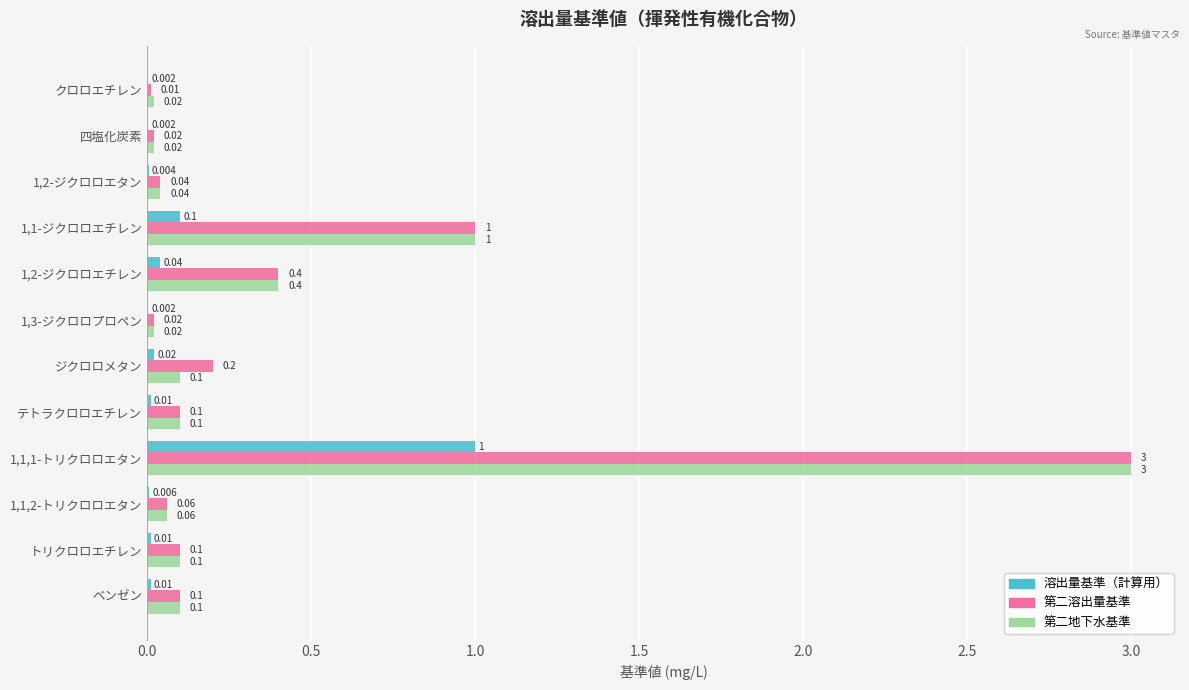

Is the value of 溶出量基準（計算用） at 四塩化炭素 greater than the value of 第二地下水基準 at トリクロロエチレン?

No